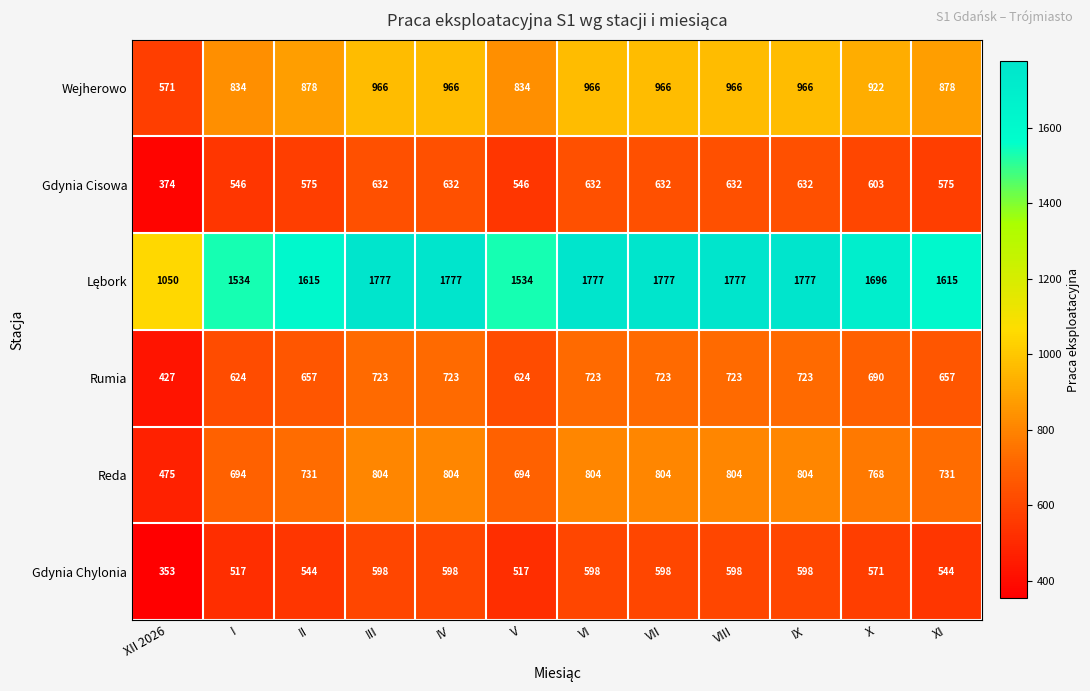

Read the Gdynia Chylonia value at VI, to the nearest 50.

600